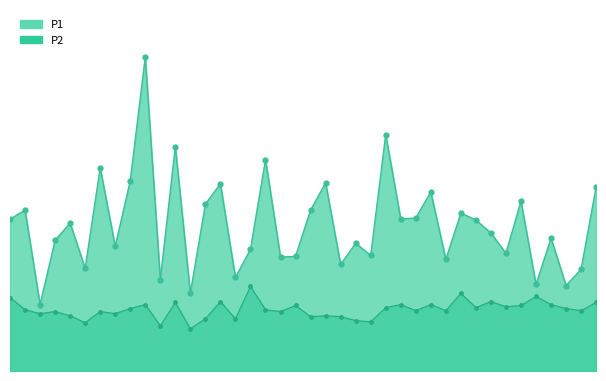

What is the difference between the maximum and minimum values in the P1_line series?

8.2